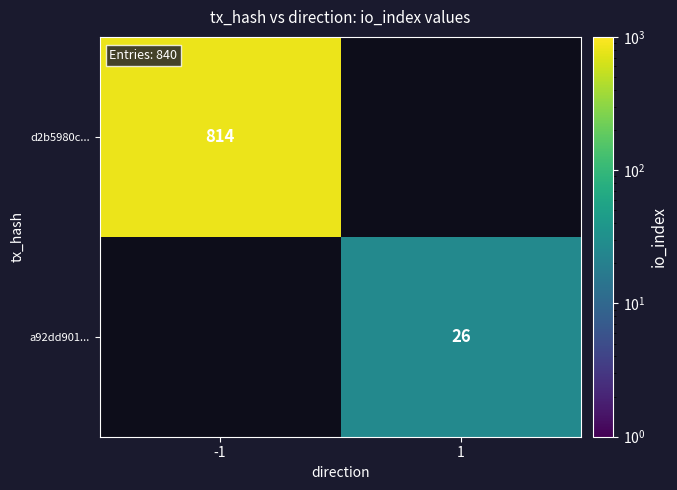

True or false: d2b5980c... has a value of 356 at -1.

False